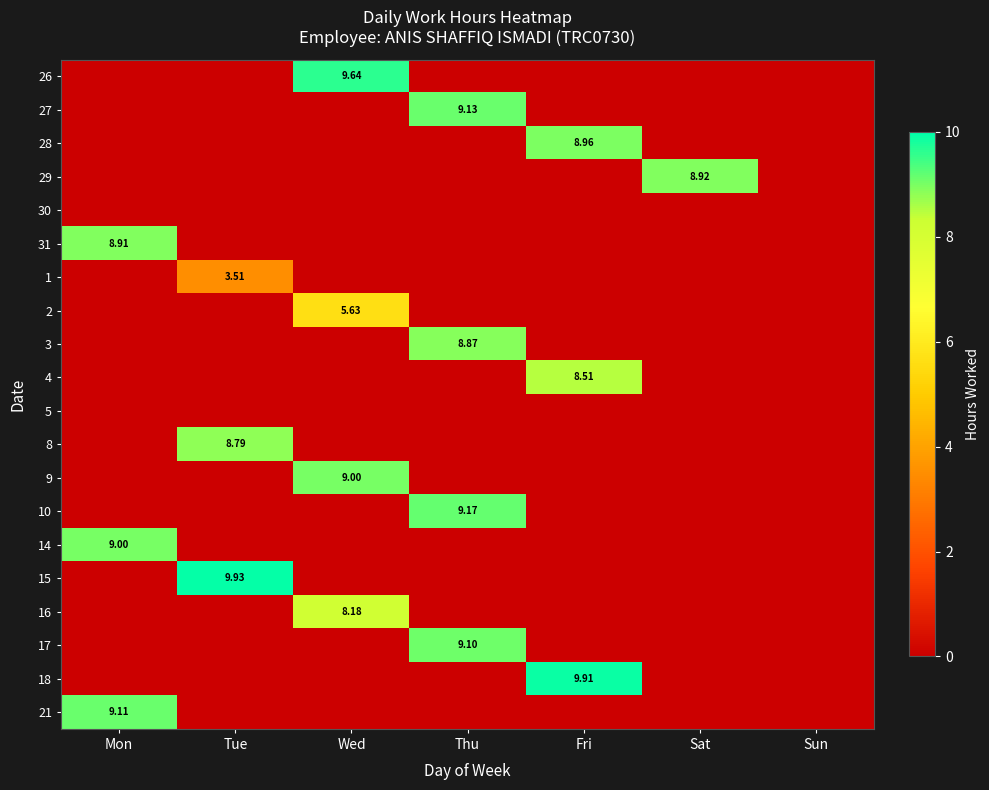

List the labels in order of 16 value, largest first.

Wed, Mon, Tue, Thu, Fri, Sat, Sun